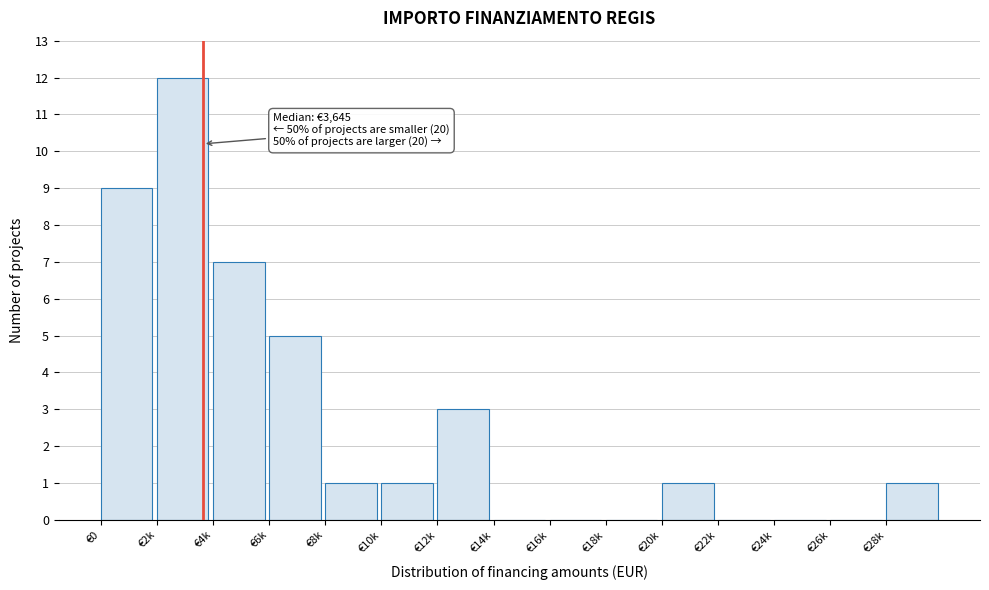

Reading left to right, what are all the values shown in this chart?

€0=9	€2k=12	€4k=7	€6k=5	€8k=1	€10k=1	€12k=3	€14k=0	€16k=0	€18k=0	€20k=1	€22k=0	€24k=0	€26k=0	€28k=1